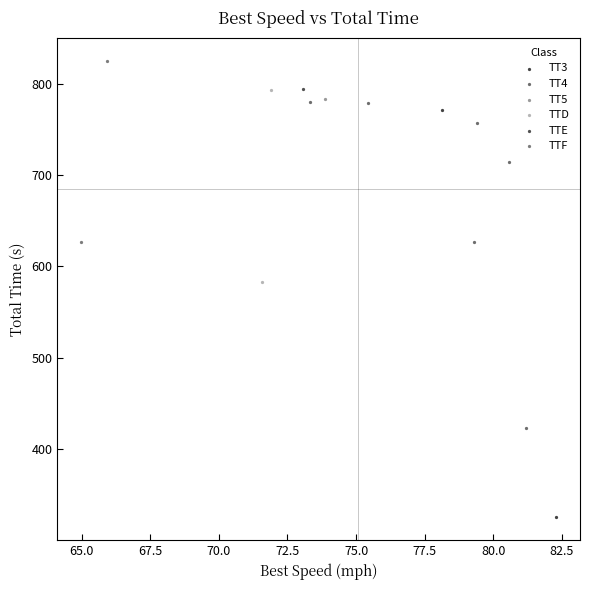

What are all the series names shown in the legend?

TT3, TT4, TT5, TTD, TTE, TTF